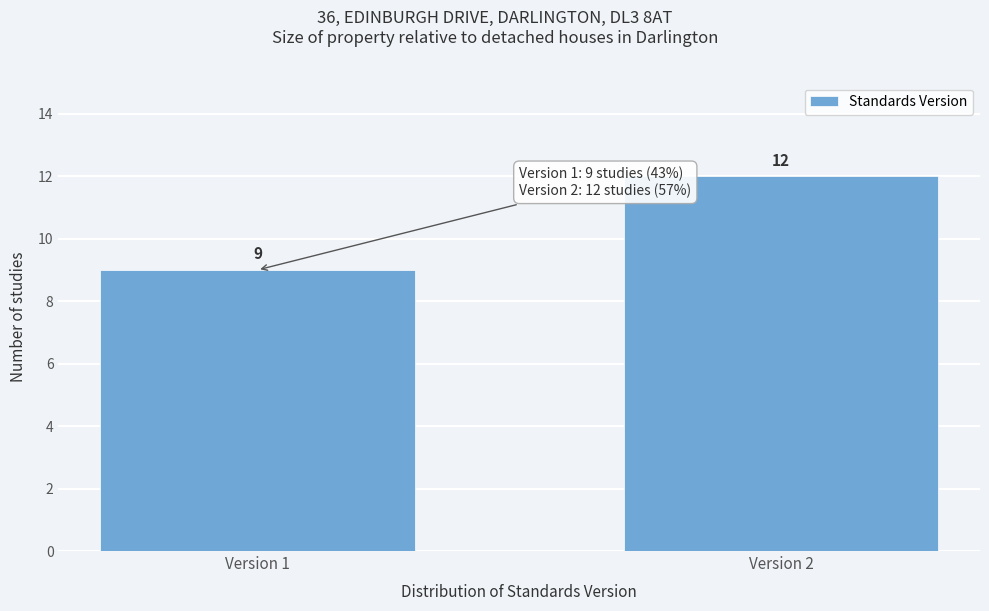

Reading left to right, list all the values displayed in this chart.

9	12